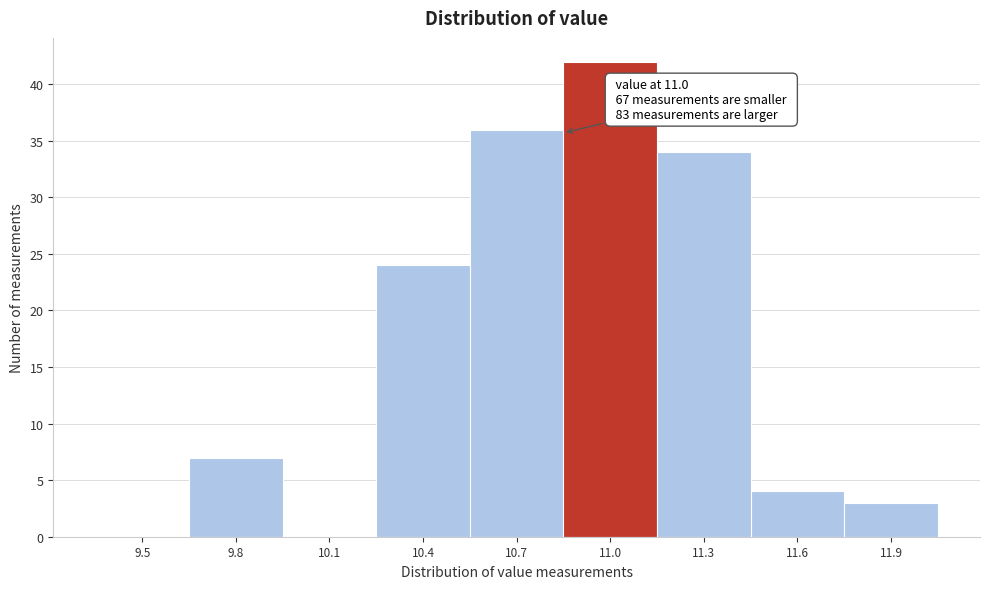

Reading left to right, list all the values displayed in this chart.

9.5=0	9.8=7	10.1=0	10.4=24	10.7=36	11.0=42	11.3=34	11.6=4	11.9=3